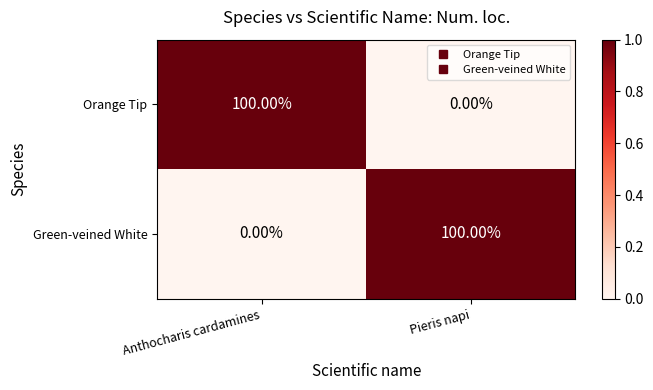

Which category has the highest value in the Orange Tip series?

Anthocharis cardamines